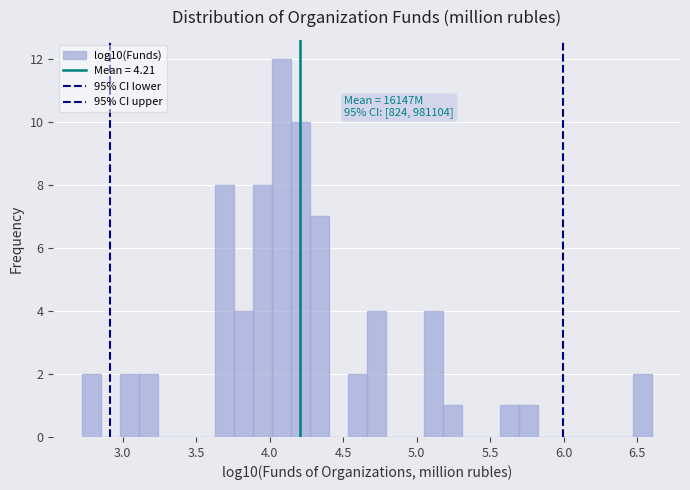

Around what value on the x-axis is the tallest bar? Give the approximate position of its centre, as read against the axis.

4.10